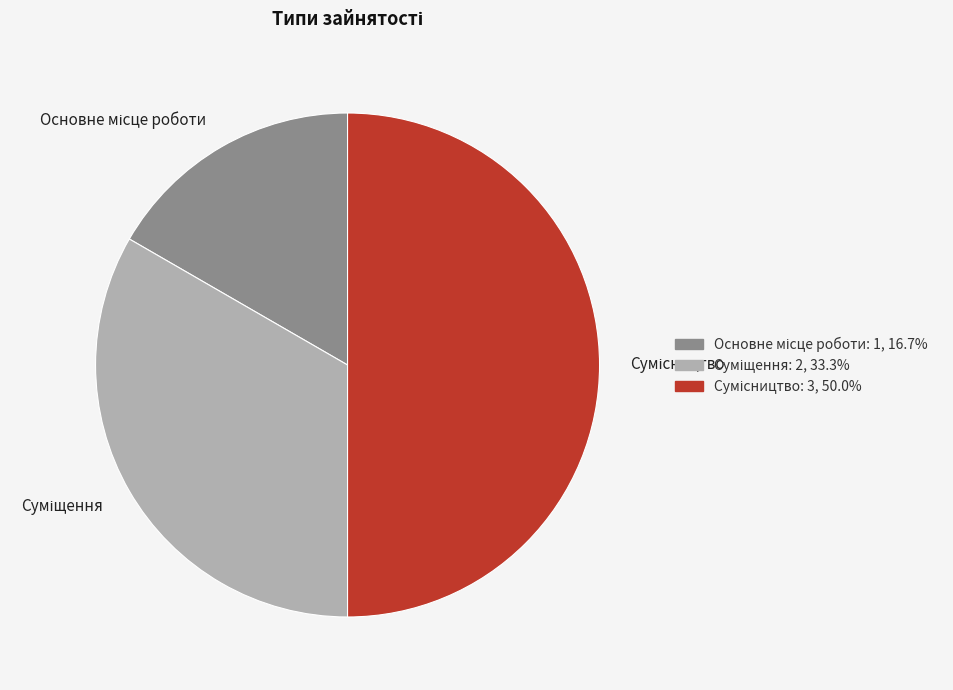

How many segments does this pie chart have?

3